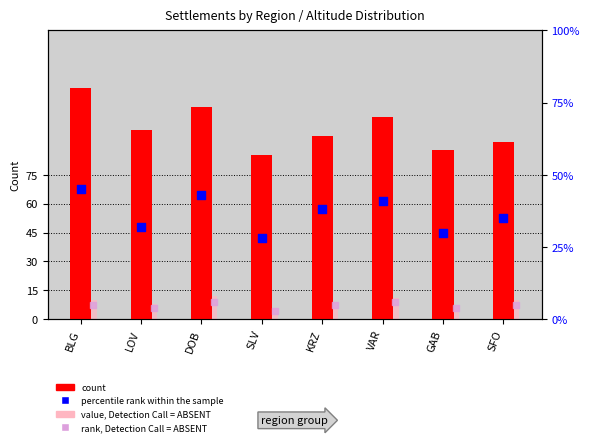

Which series has the largest total across all categories?

count